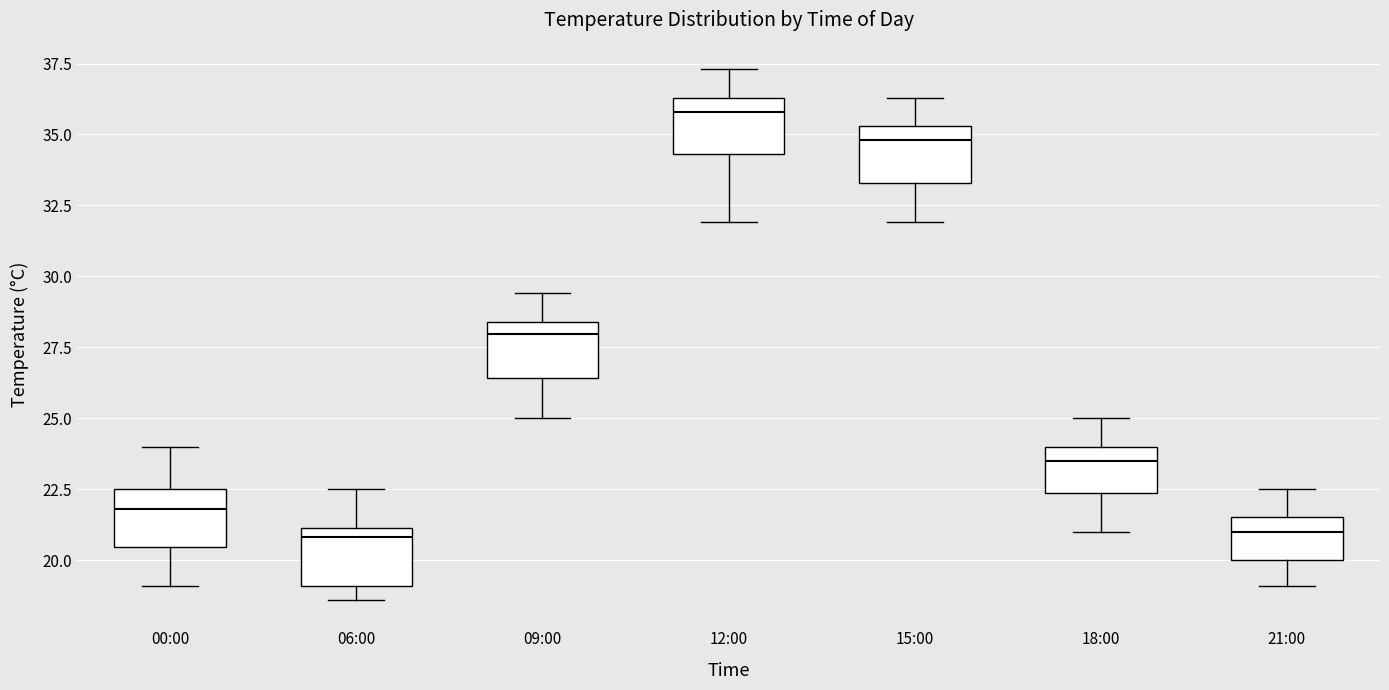

Reading left to right, read every box against the y-axis: the position of its median line, the range the box covers, and the ends of its whiskers. The values are not printed on the chart, so give them approximately, as read against the axis.

00:00: median 22.0, box 20.5 to 22.5, whiskers 19.0 to 24.0
06:00: median 21.0 (just below the box's upper edge), box 19.0 to 21.0, whiskers 18.5 to 22.5
09:00: median 28.0, box 26.5 to 28.5, whiskers 25.0 to 29.5
12:00: median 36.0, box 34.5 to 36.5, whiskers 32.0 to 37.5
15:00: median 35.0, box 33.5 to 35.5, whiskers 32.0 to 36.5
18:00: median 23.5, box 22.5 to 24.0, whiskers 21.0 to 25.0
21:00: median 21.0, box 20.0 to 21.5, whiskers 19.0 to 22.5